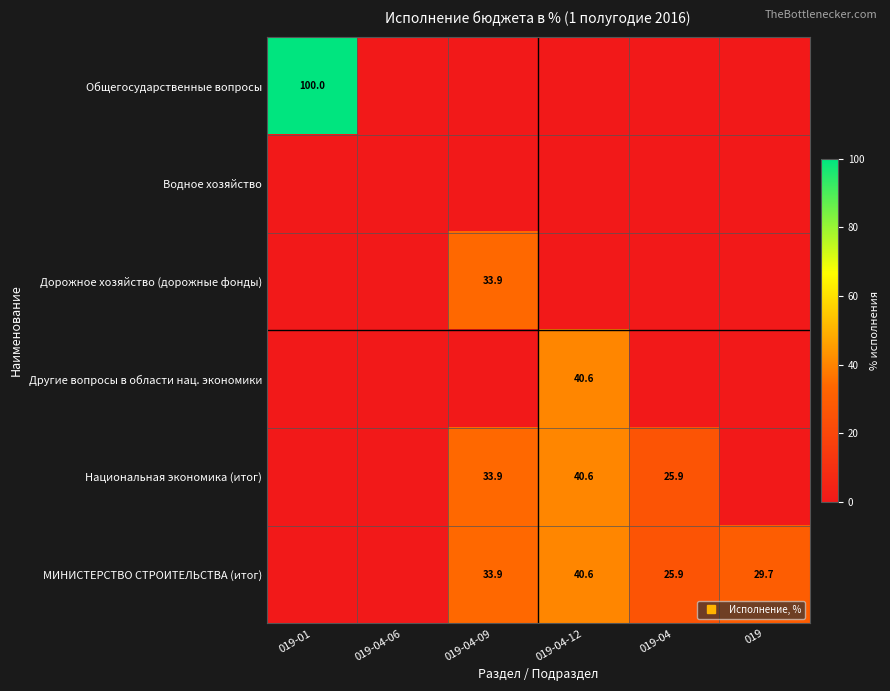

What is the greatest value displayed?

100.0